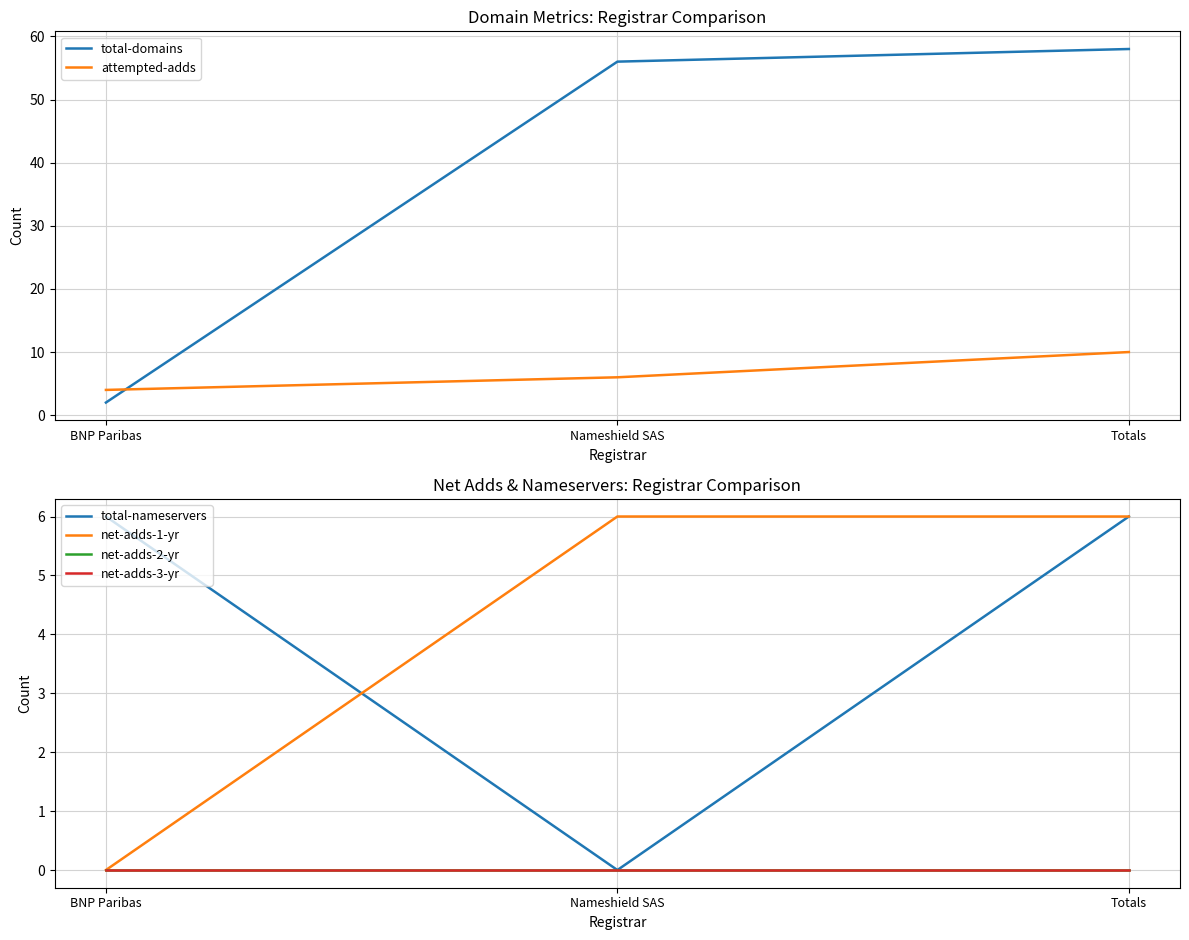

True or false: net-adds-2-yr has a value of 0 at Nameshield SAS.

True